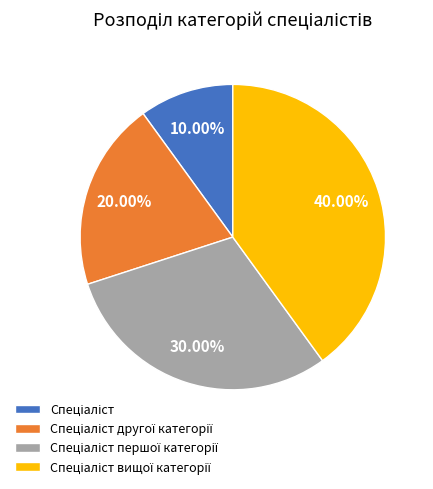

Is there any slice that represents more than half of the pie?

No